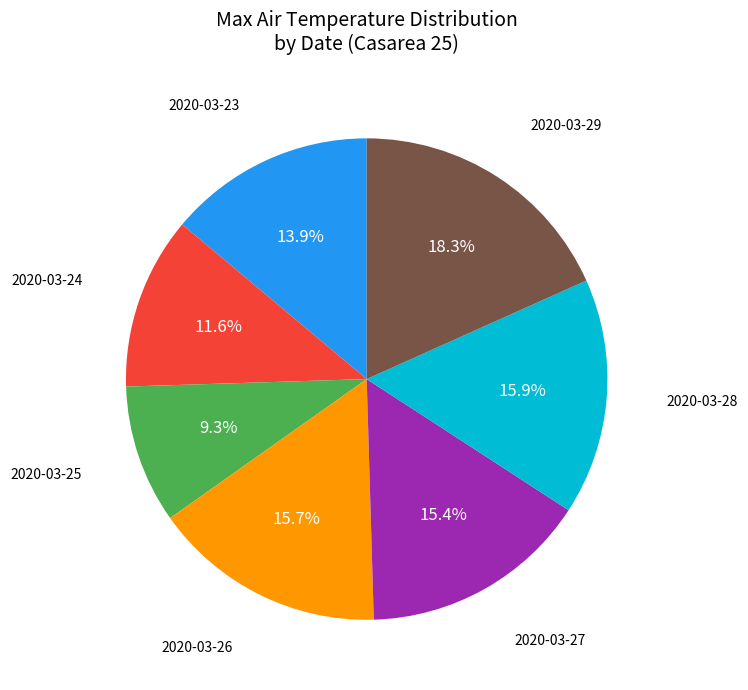

How many segments does this pie chart have?

7